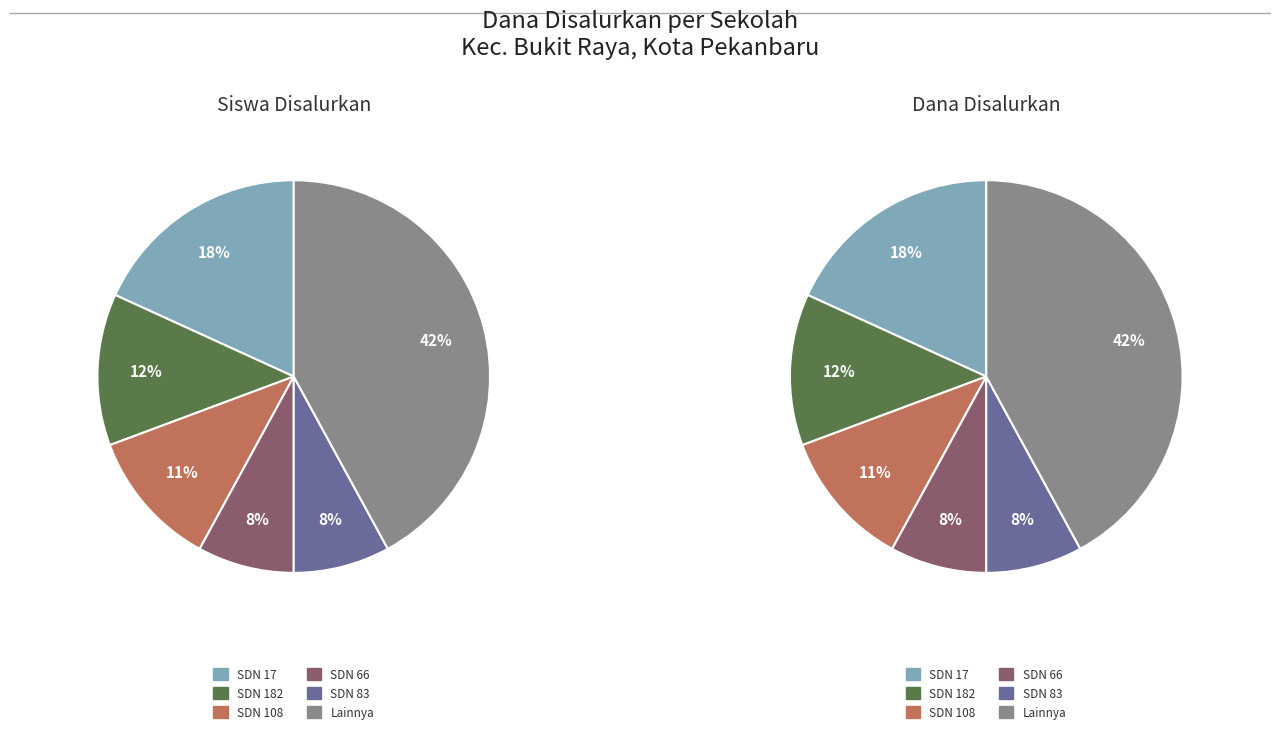

True or false: SD NEGERI 141 PEKANBARU accounts for 1% of the total.

True